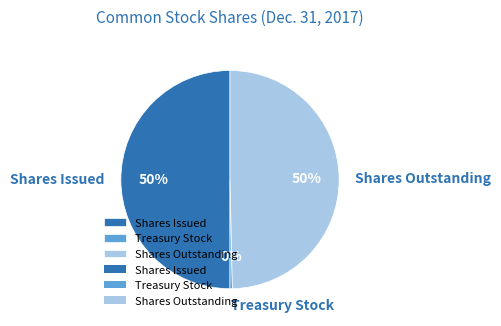

How many slices are in this pie chart?

3